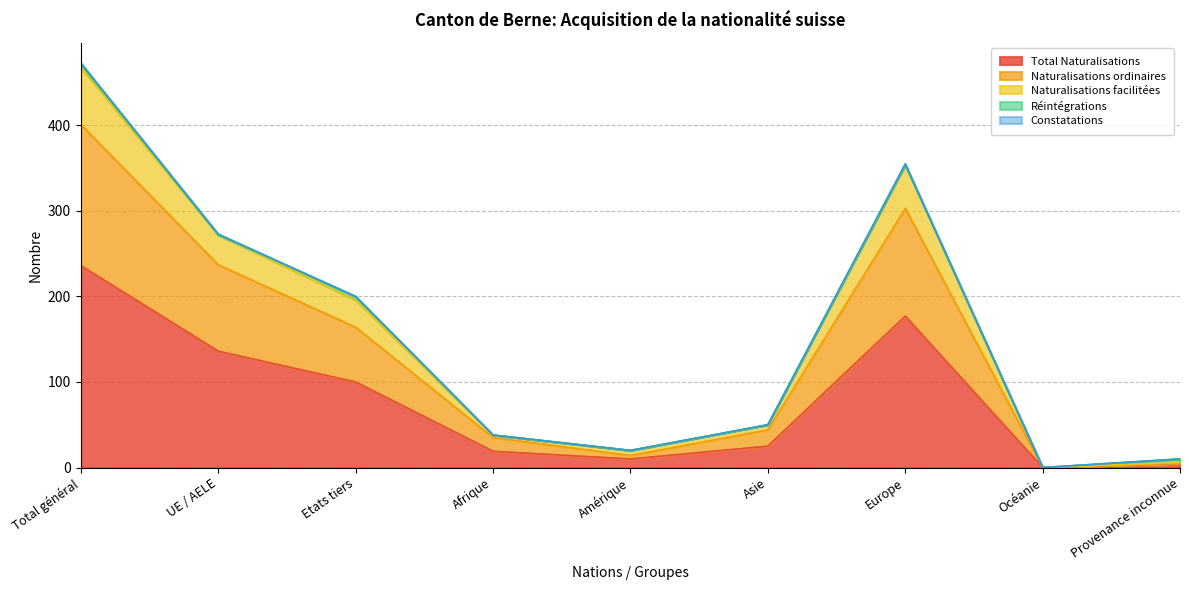

What is the highest value of the Total Naturalisations series?

236